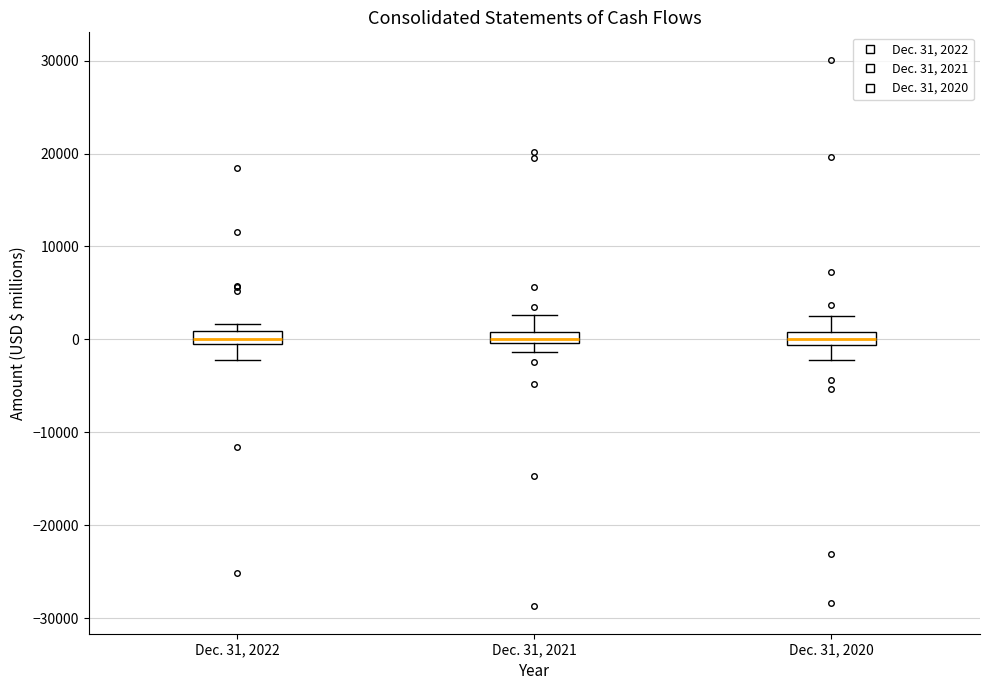

Where is the upper edge of the box for Dec. 31, 2022 on the y-axis? The values are not printed on the chart, so give them approximately, as read against the axis.

1000